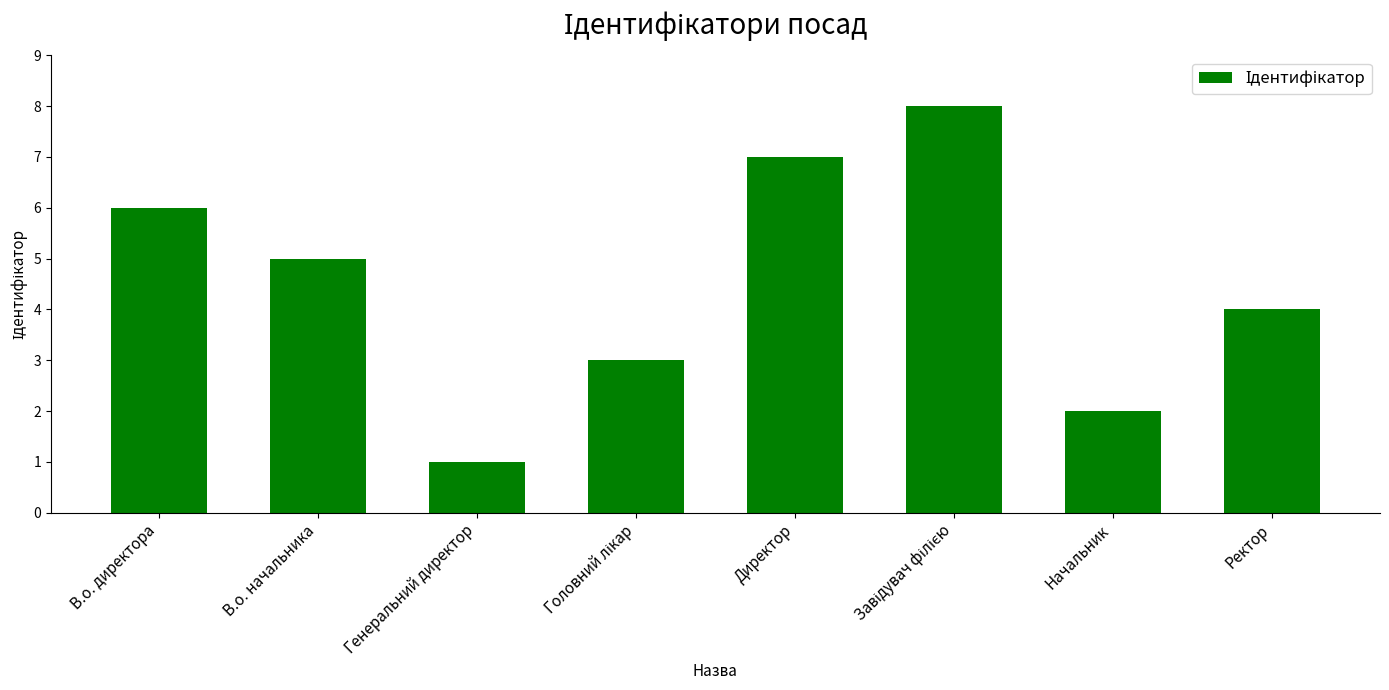

Does the chart contain any negative values?

No